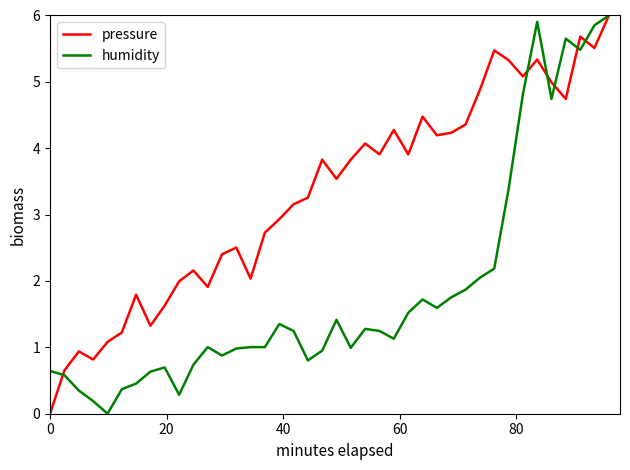

What is the greatest value displayed?

6.0